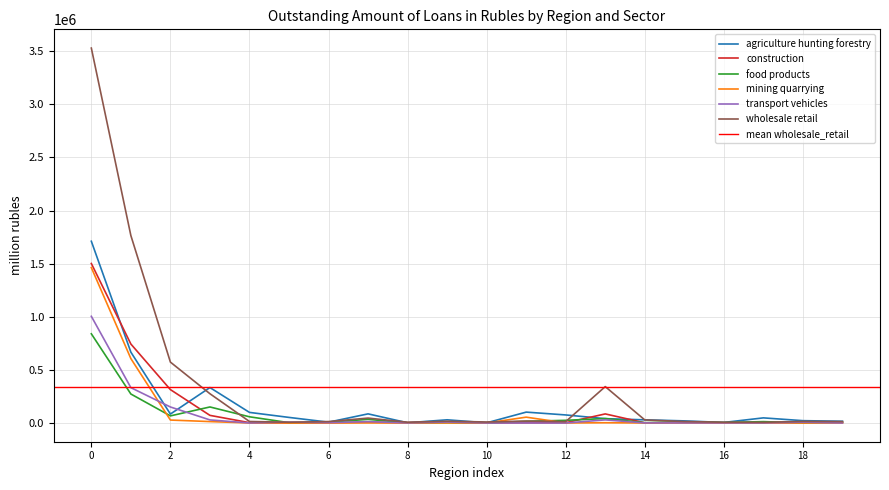

What is the highest value of the food products series?

839801